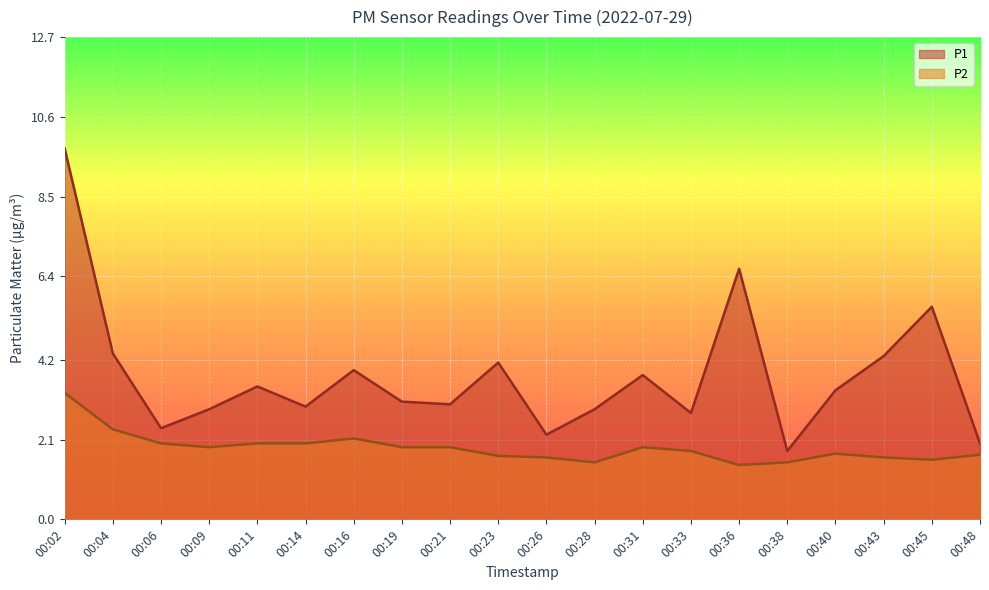

How many lines are shown in the chart?

2